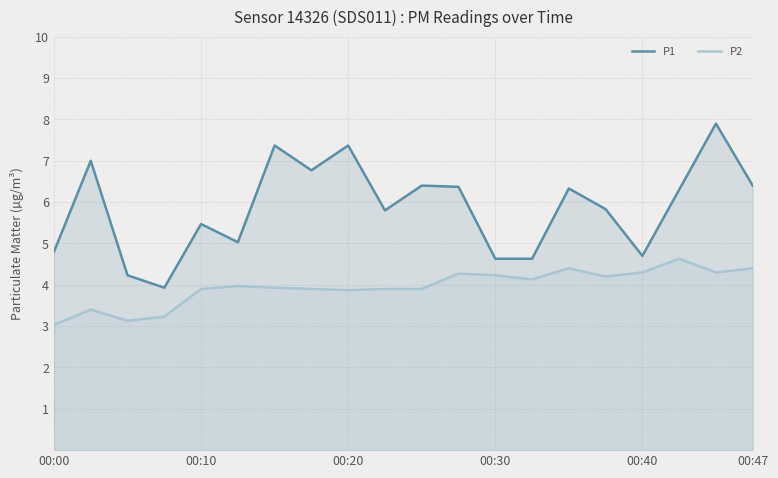

True or false: P2 has more than 1 interior local peaks.

True